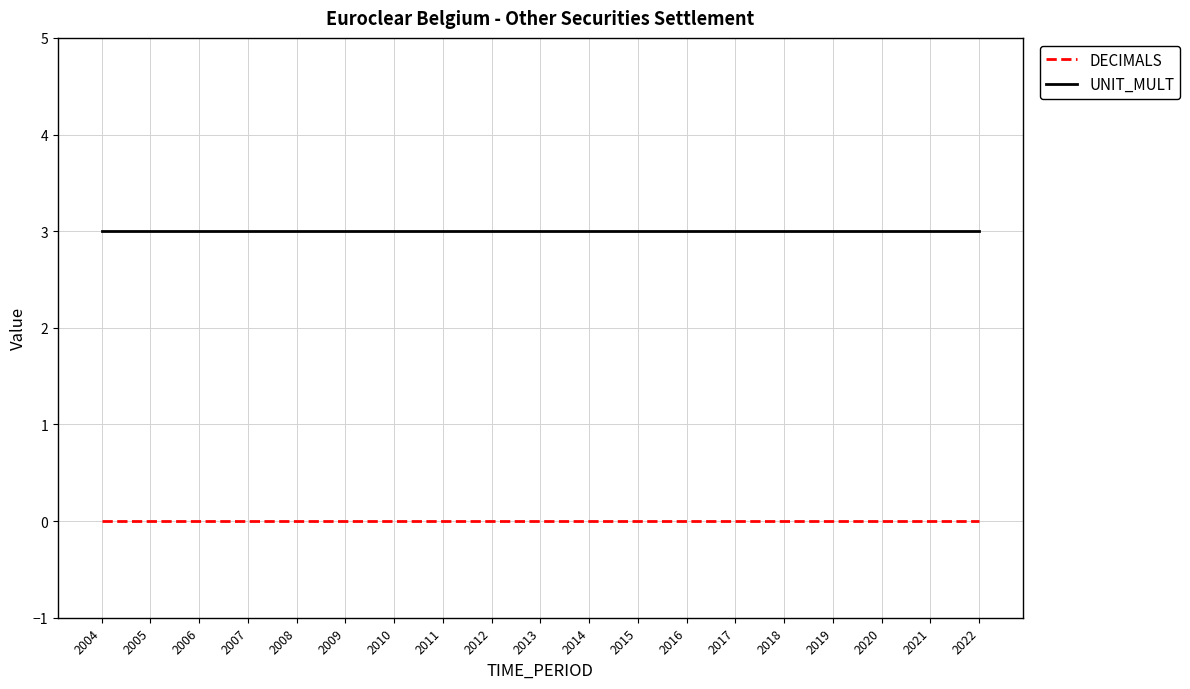

What is the difference between the highest and lowest values at 2021?

3